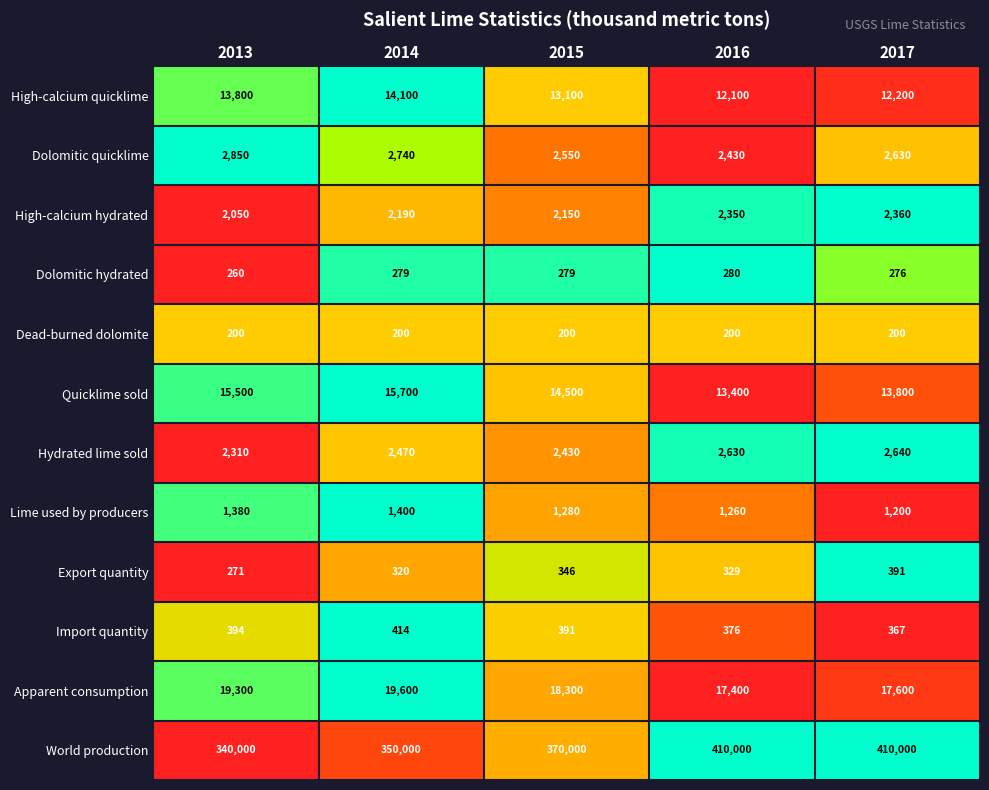

What is the difference between the highest and lowest values at 2016?

409800